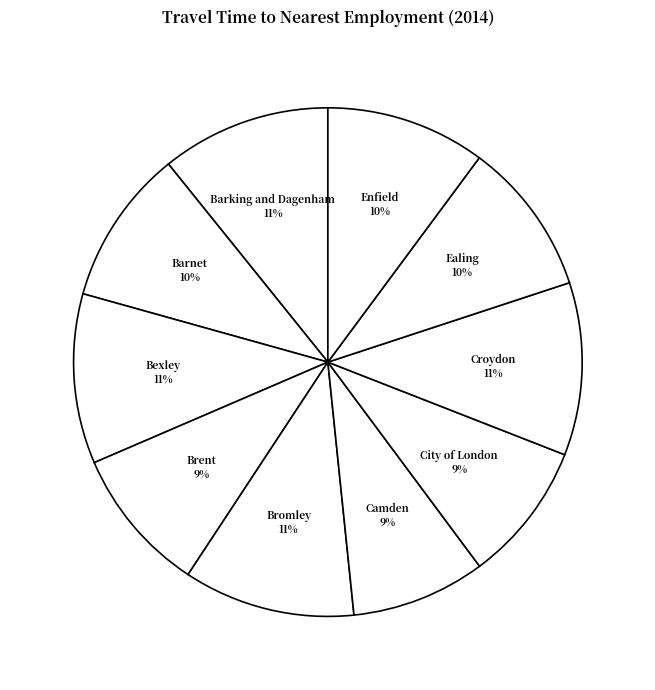

Approximately how many times larger is the value at Ealing compared to Camden?

1.1